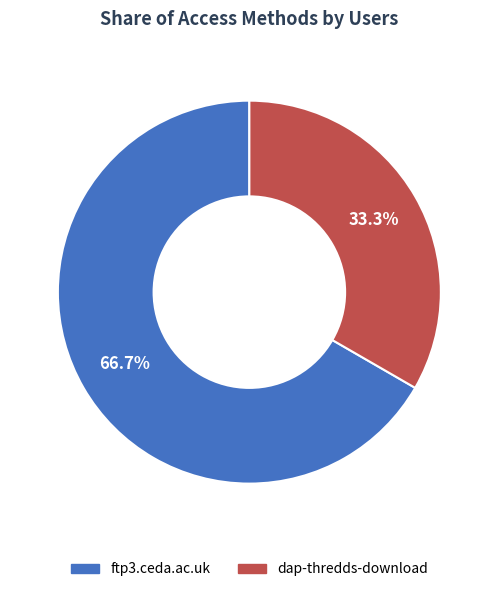

Which category has the smallest portion of the pie?

dap-thredds-download